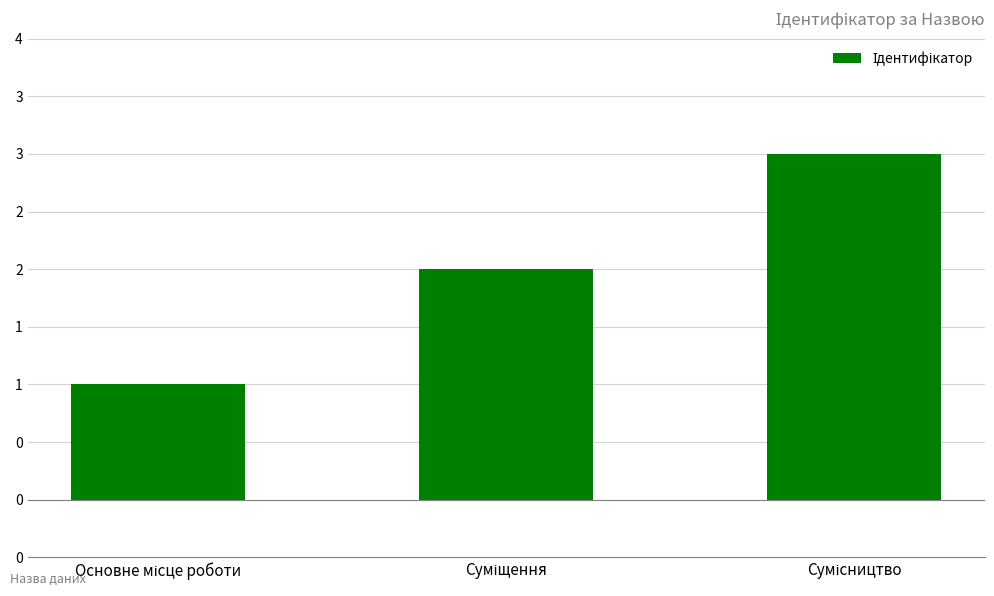

Which label corresponds to the largest value in the chart?

Сумісництво